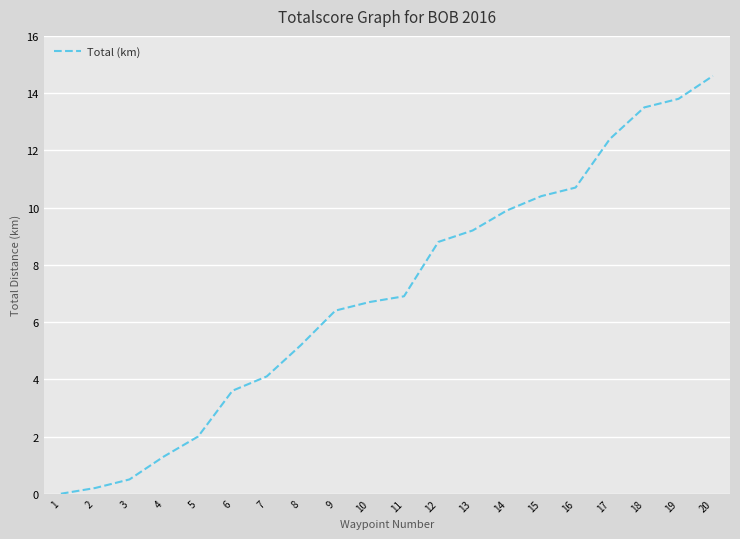

The value at 19 is 13.8. True or false?

True